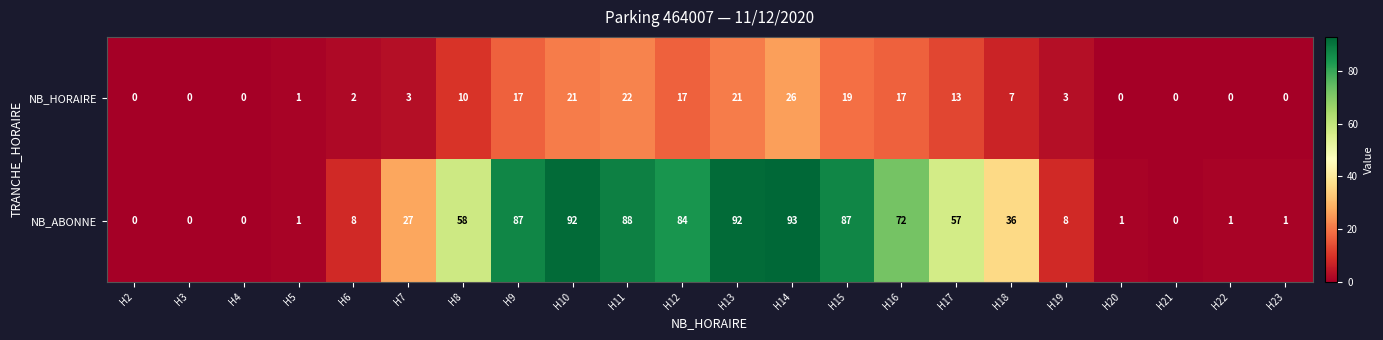

At which label does NB_HORAIRE reach its peak?

H14